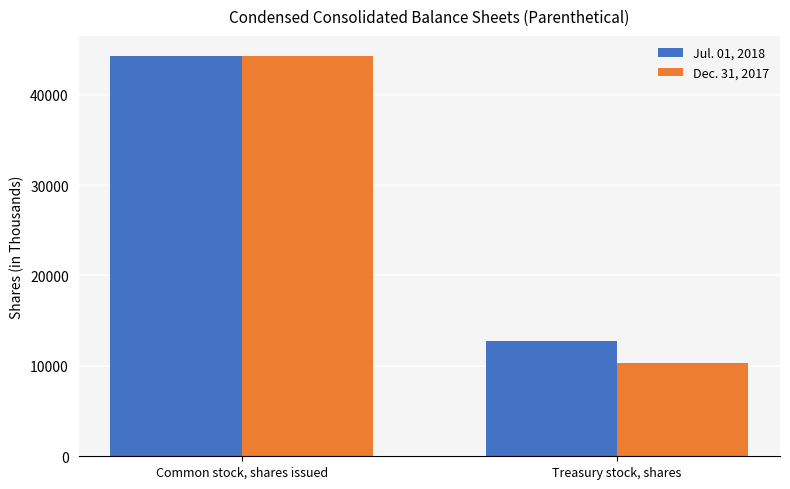

What is the label of the 1st bar from the right?

Treasury stock, shares